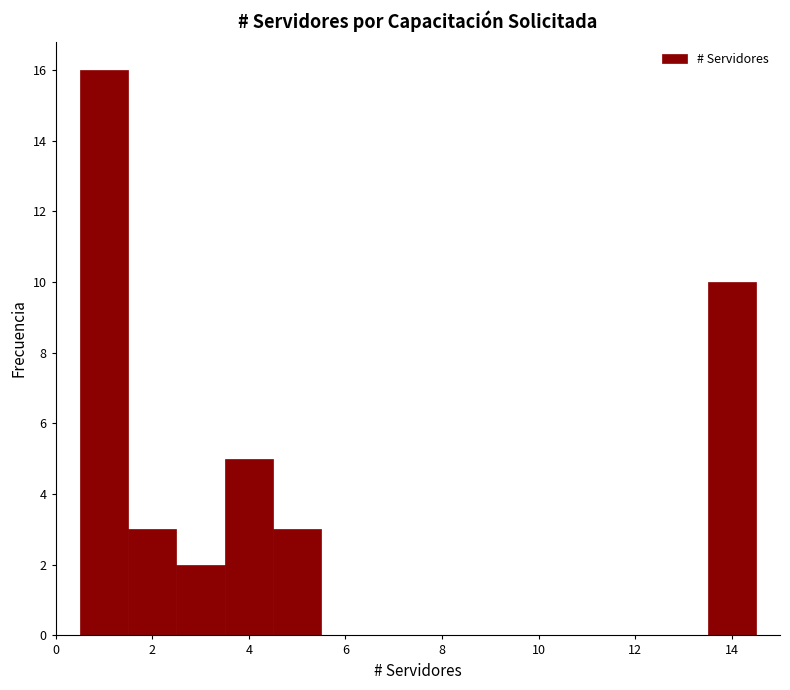

Reading left to right, list every bar in this chart as the range it spans on the x-axis followed by its height. Neither the bar edges nor the heights are printed on the chart, so give them approximately, as read against the axes.

0.5 to 1.5: 16
1.5 to 2.5: 3
2.5 to 3.5: 2
3.5 to 4.5: 5
4.5 to 5.5: 3
5.5 to 6.5: 0
6.5 to 7.5: 0
7.5 to 8.5: 0
8.5 to 9.5: 0
9.5 to 10.5: 0
10.5 to 11.5: 0
11.5 to 12.5: 0
12.5 to 13.5: 0
13.5 to 14.5: 10